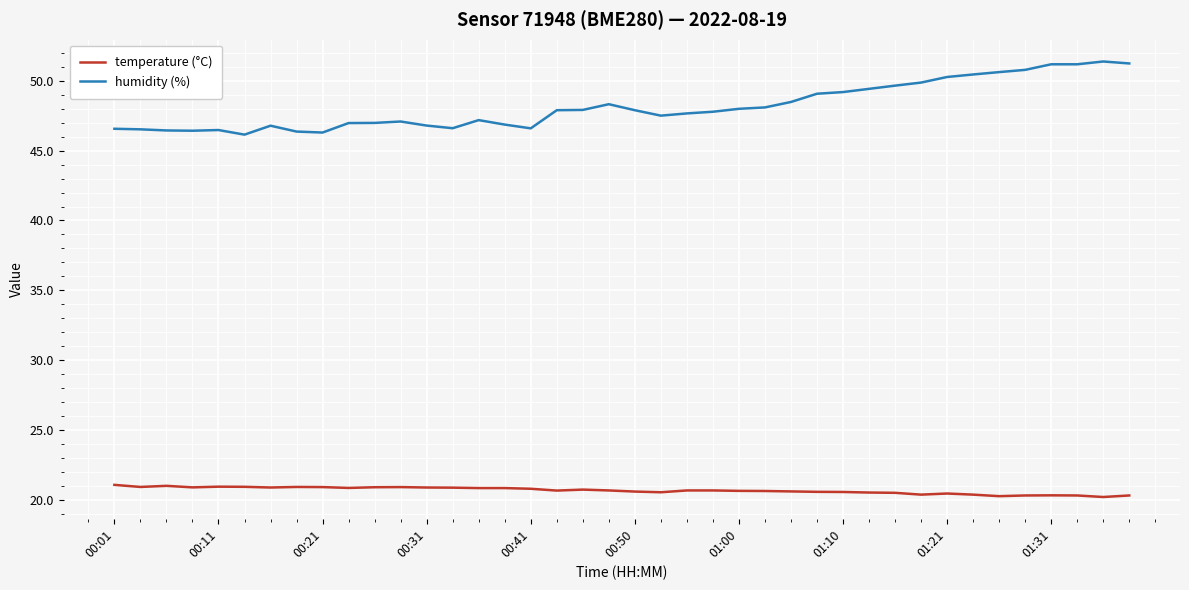

Which series has the largest total across all categories?

humidity (%)